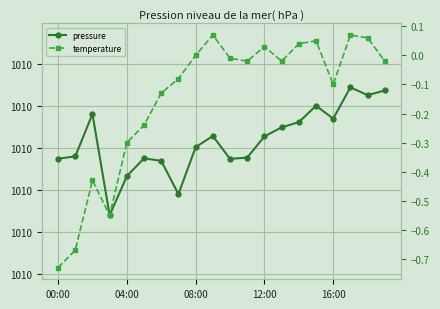

List the series in order of their peak value, lowest first.

temperature, pressure